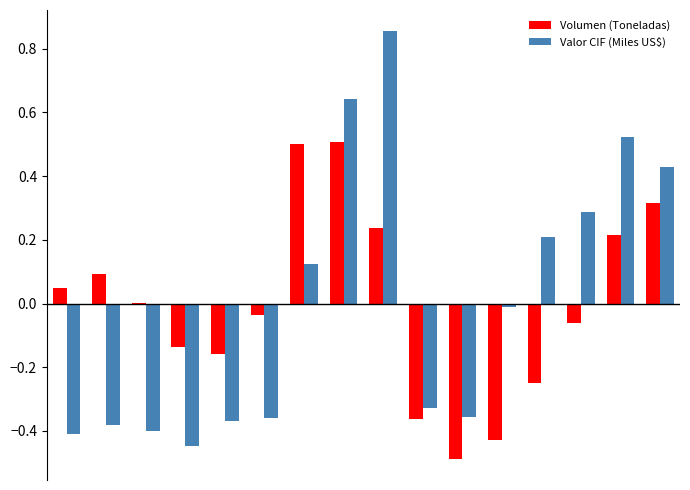

Count the number of categories in the chart.

16